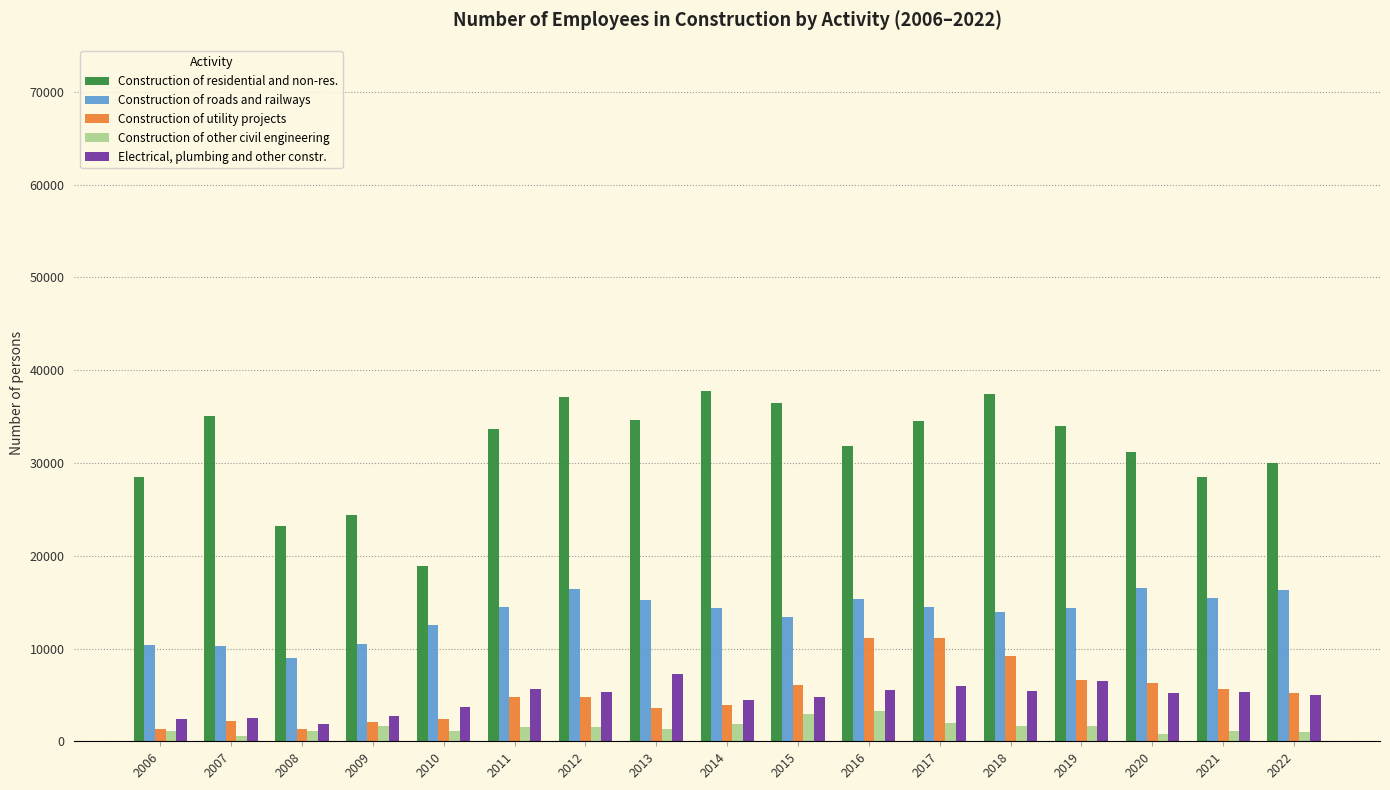

What is the value of the Construction of residential and non-res. bar at the 1st from the left?

28505